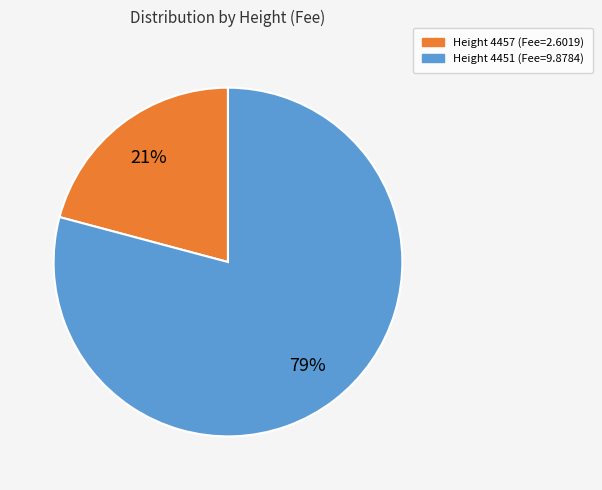

Does any single category account for the majority?

Yes